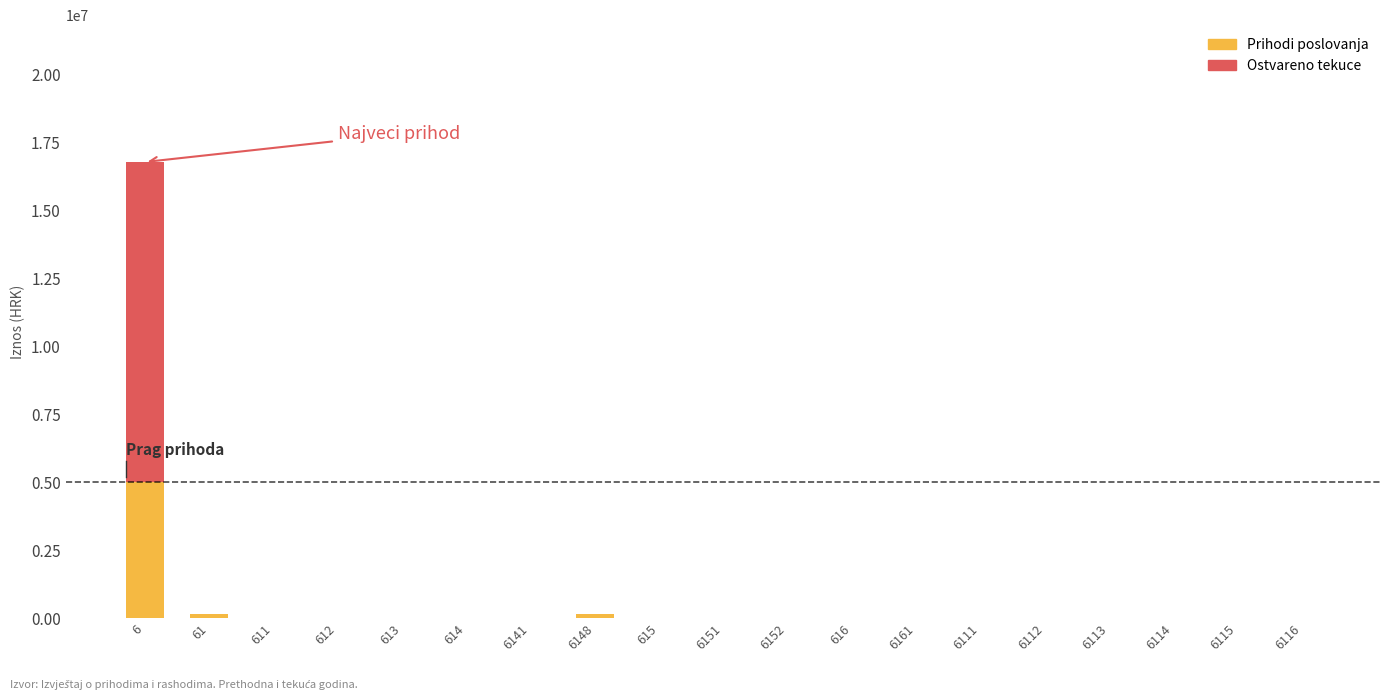

The value of Prihodi poslovanja at 6113 is -1794550.7. True or false?

False